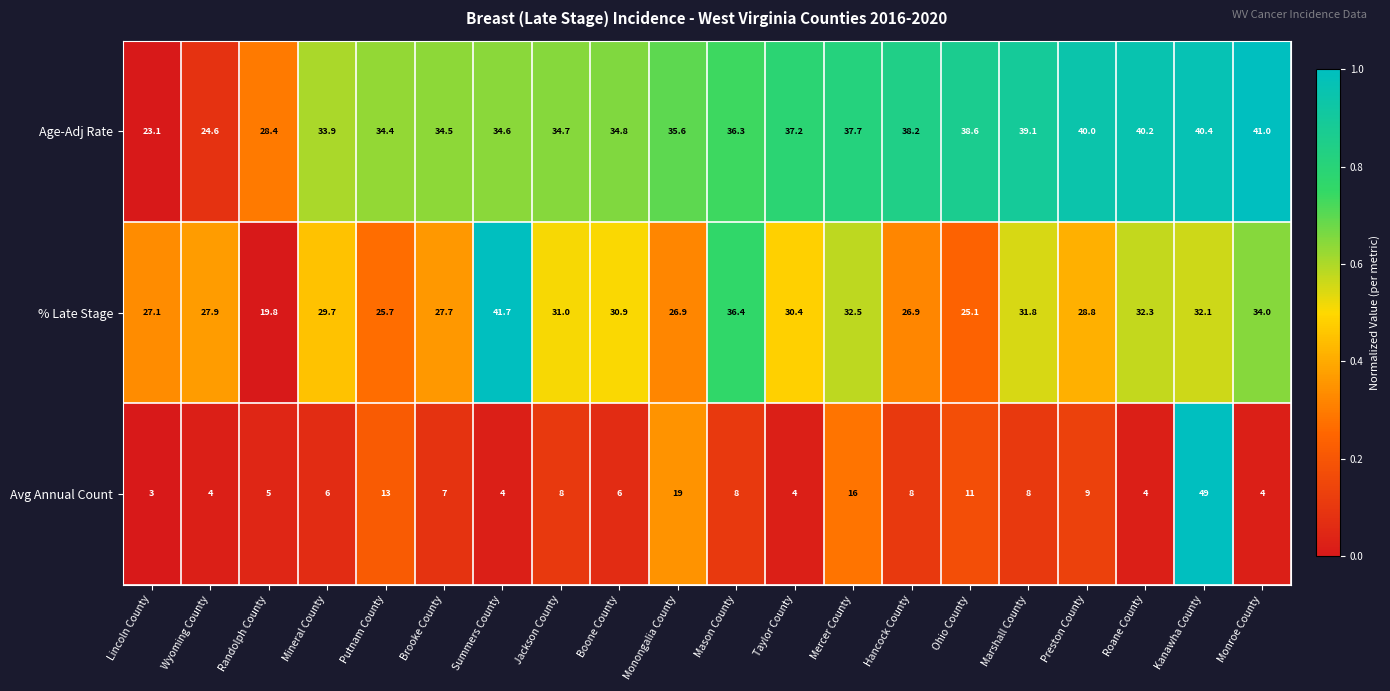

Which series has the largest total across all categories?

Age-Adj Rate